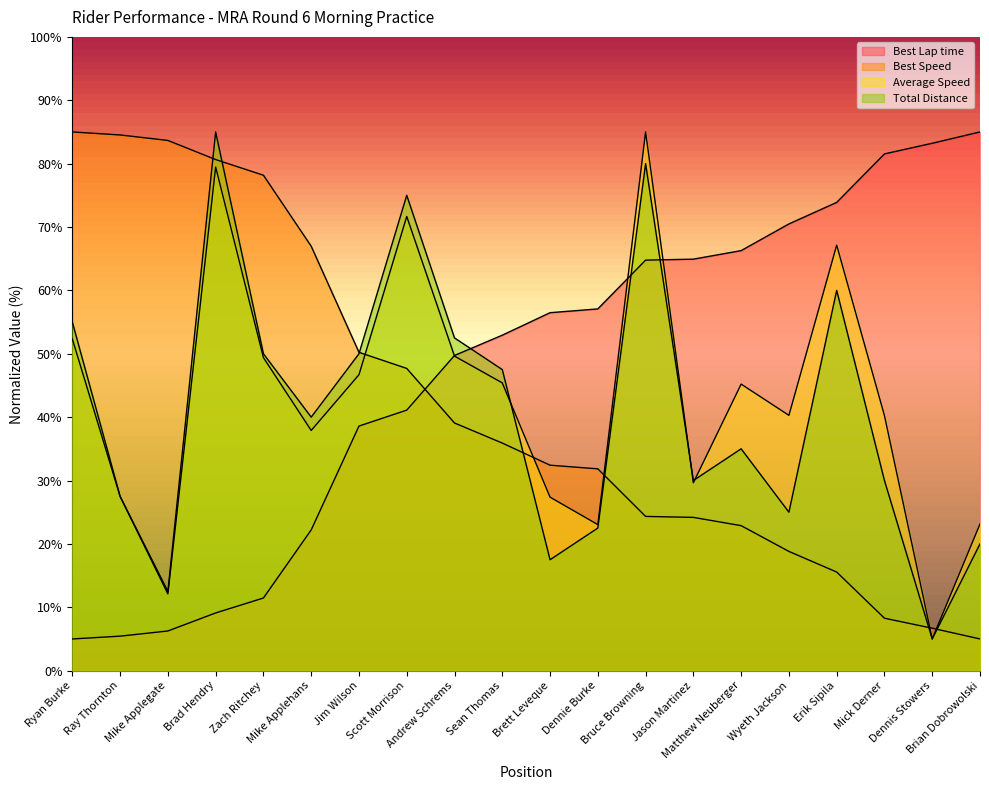

What are all the series names shown in the legend?

Best Lap time, Best Speed, Average Speed, Total Distance